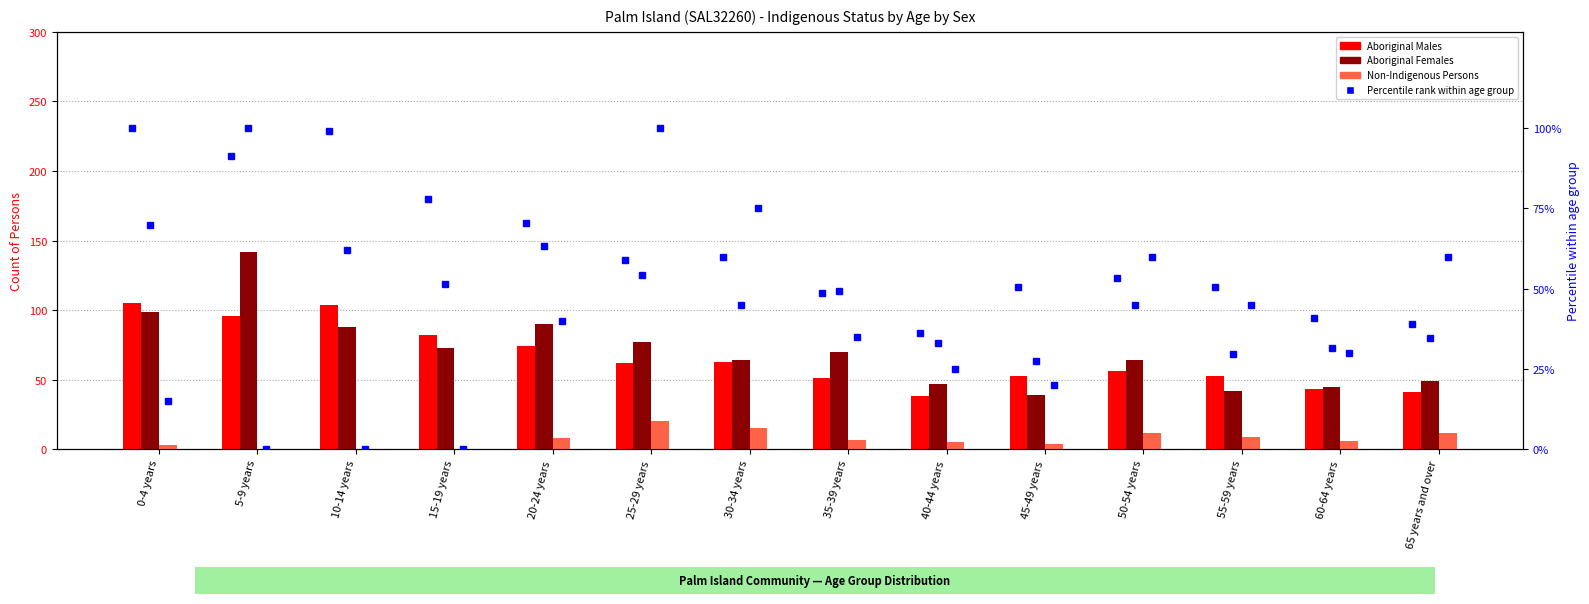

Reading left to right, extract all data points from this chart.

Aboriginal Males: 105.0	96.0	104.0	82.0	74.0	62.0	63.0	51.0	38.0	53.0	56.0	53.0	43.0	41.0
Aboriginal Females: 99.0	142.0	88.0	73.0	90.0	77.0	64.0	70.0	47.0	39.0	64.0	42.0	45.0	49.0
Non-Indigenous Persons: 3.0	0.0	0.0	0.0	8.0	20.0	15.0	7.0	5.0	4.0	12.0	9.0	6.0	12.0
Aboriginal Males %: 100.0	91.4	99.0	78.1	70.5	59.0	60.0	48.6	36.2	50.5	53.3	50.5	41.0	39.0